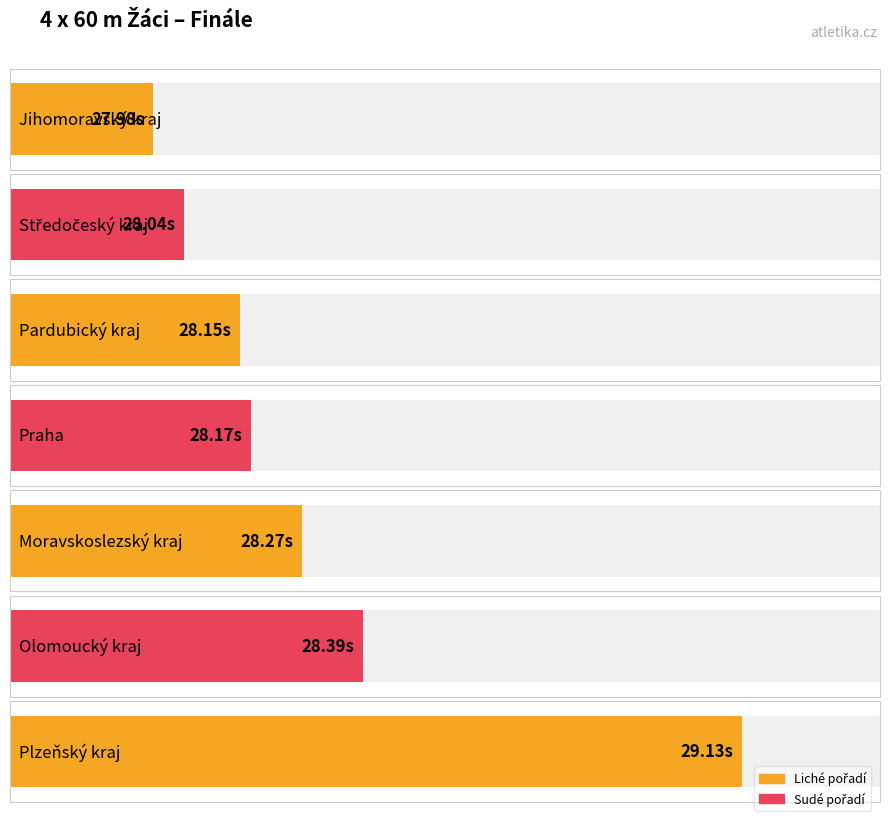

Count the number of categories in the chart.

7